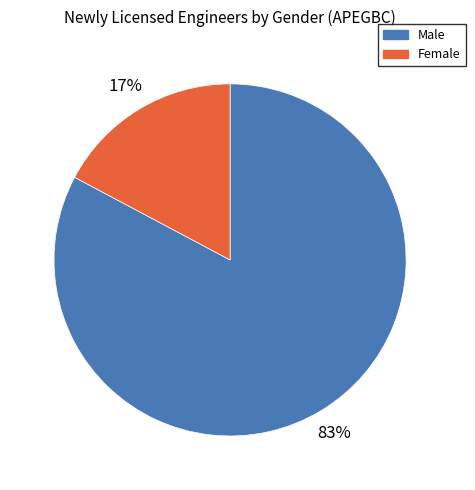

Is there any slice that represents more than half of the pie?

Yes